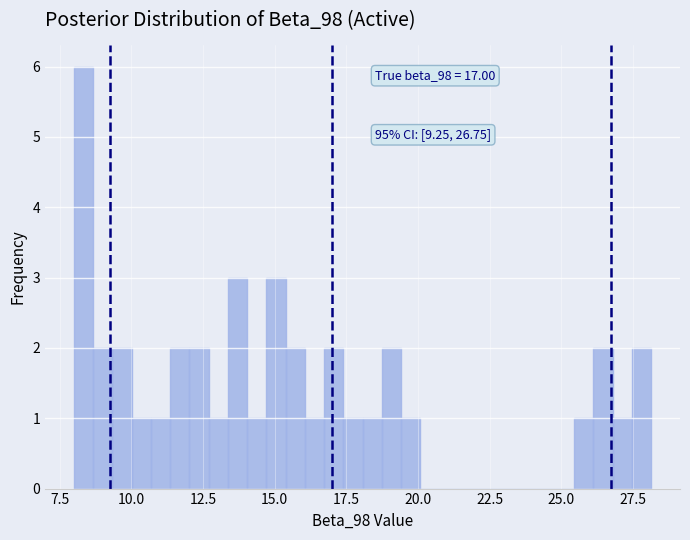

Read against the x-axis, roughly where is the centre of the tallest bar?

8.5